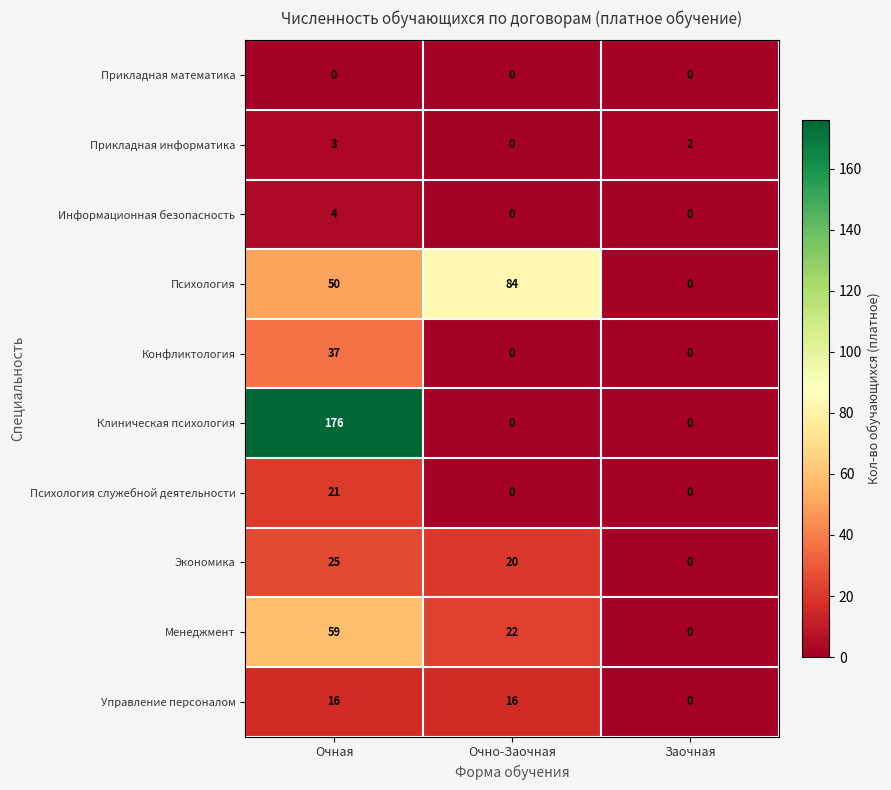

How many categories are shown in the chart?

3